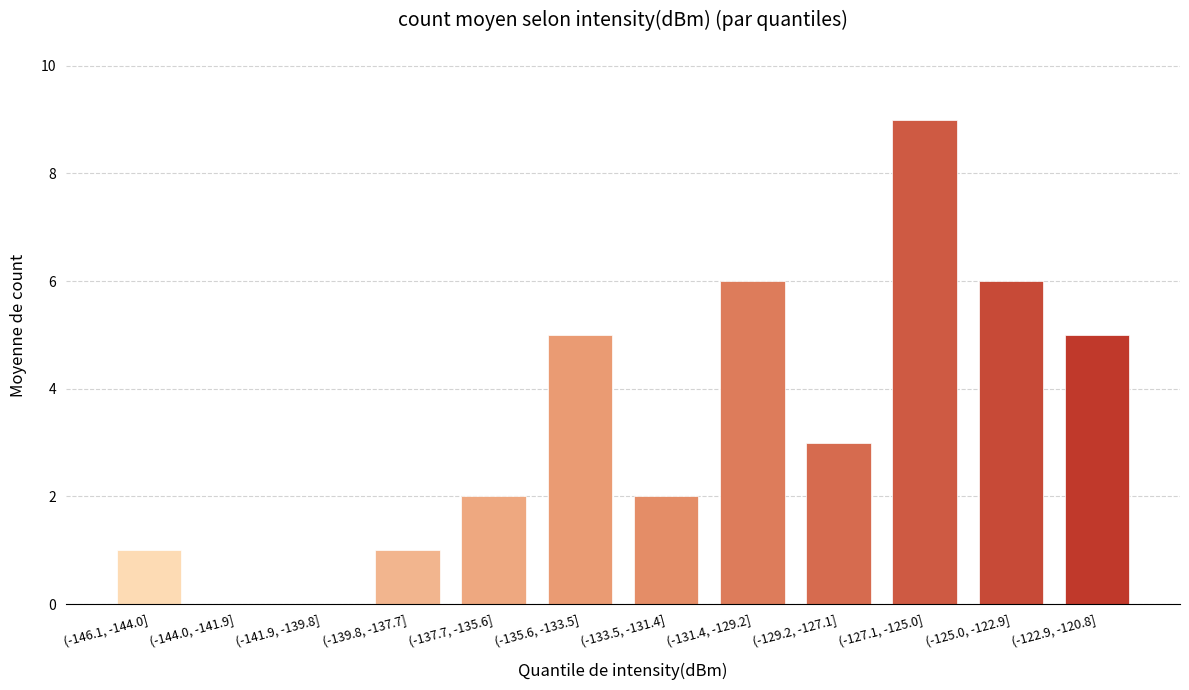

Reading left to right, extract all data points from this chart.

(-146.1, -144.0]=1	(-144.0, -141.9]=0	(-141.9, -139.8]=0	(-139.8, -137.7]=1	(-137.7, -135.6]=2	(-135.6, -133.5]=5	(-133.5, -131.4]=2	(-131.4, -129.2]=6	(-129.2, -127.1]=3	(-127.1, -125.0]=9	(-125.0, -122.9]=6	(-122.9, -120.8]=5